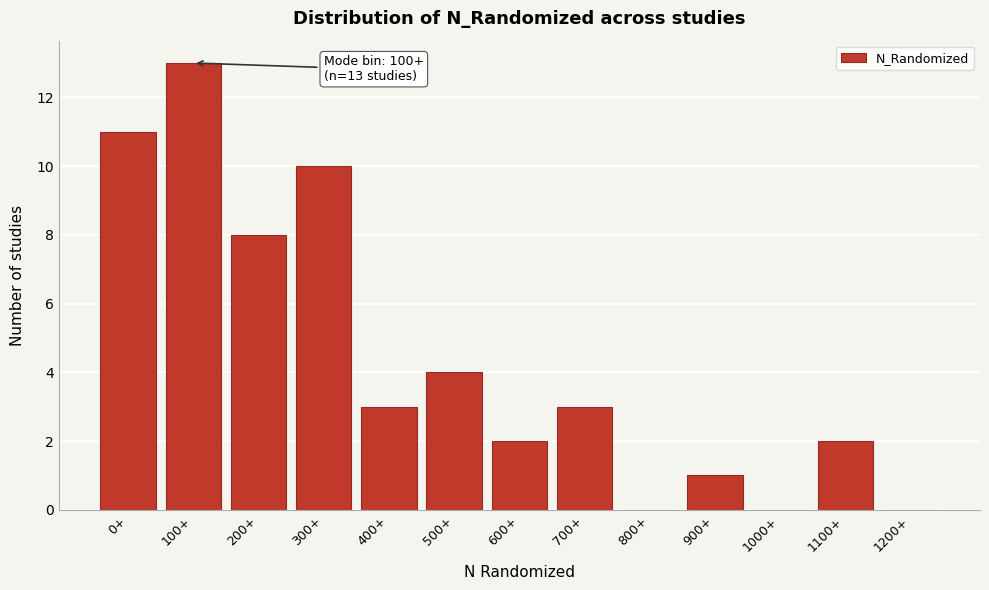

Reading left to right, transcribe all the data shown in this chart.

0+=11	100+=13	200+=8	300+=10	400+=3	500+=4	600+=2	700+=3	800+=0	900+=1	1000+=0	1100+=2	1200+=0